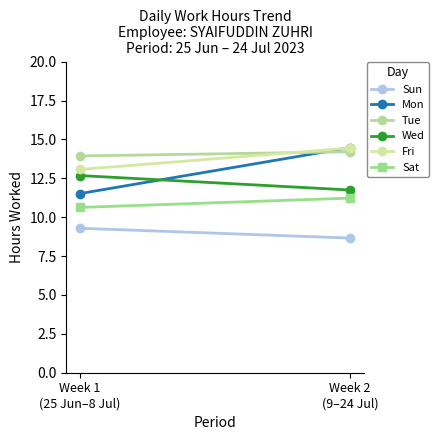

Which has a higher value, Week 2
(9–24 Jul) or Week 1
(25 Jun–8 Jul)?

Week 1
(25 Jun–8 Jul)